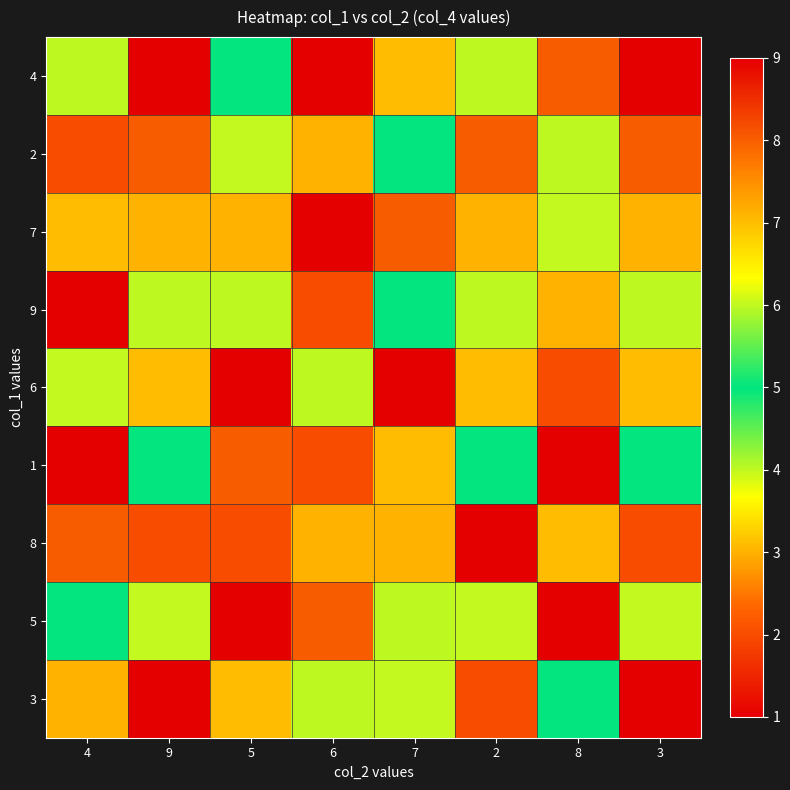

Which label corresponds to the smallest value in the chart?

6